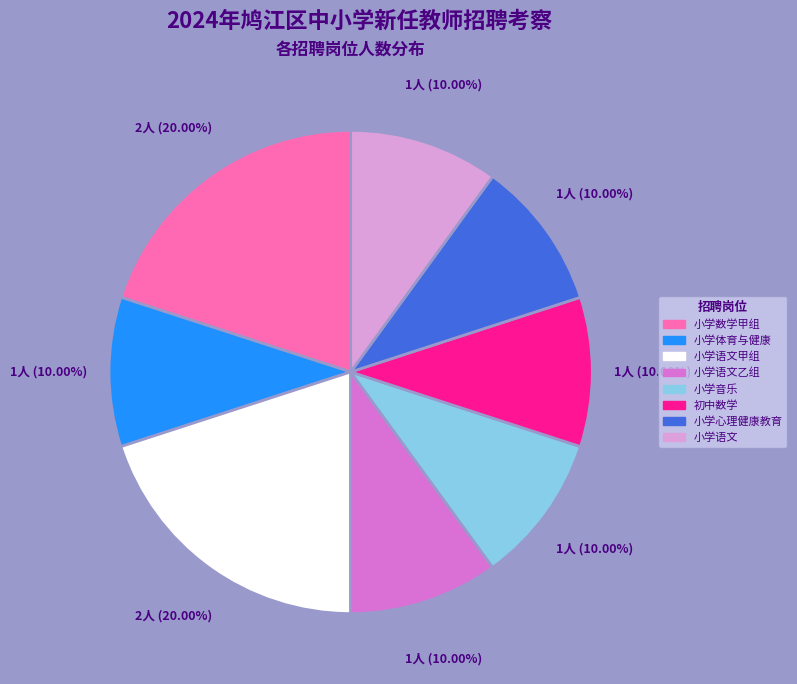

Is there any slice that represents more than half of the pie?

No